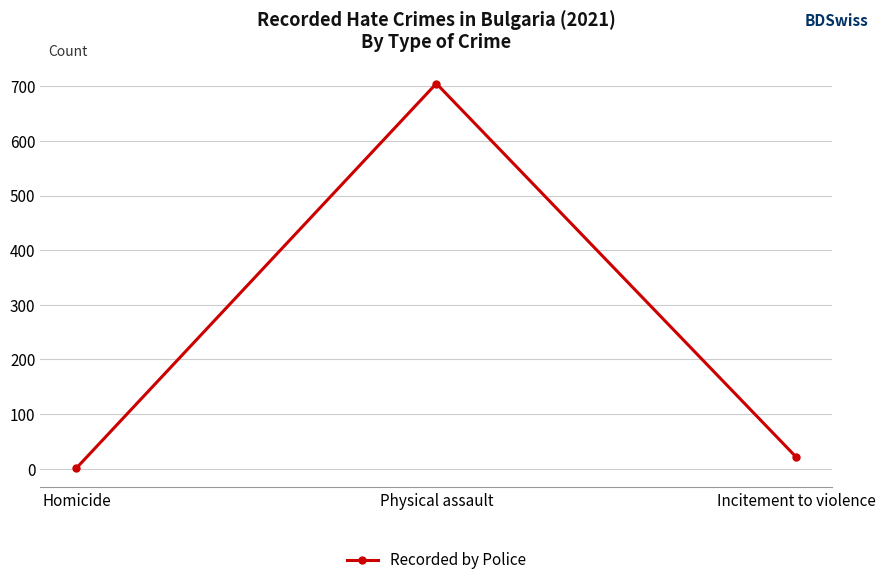

What is the difference between the maximum and second lowest values?

684